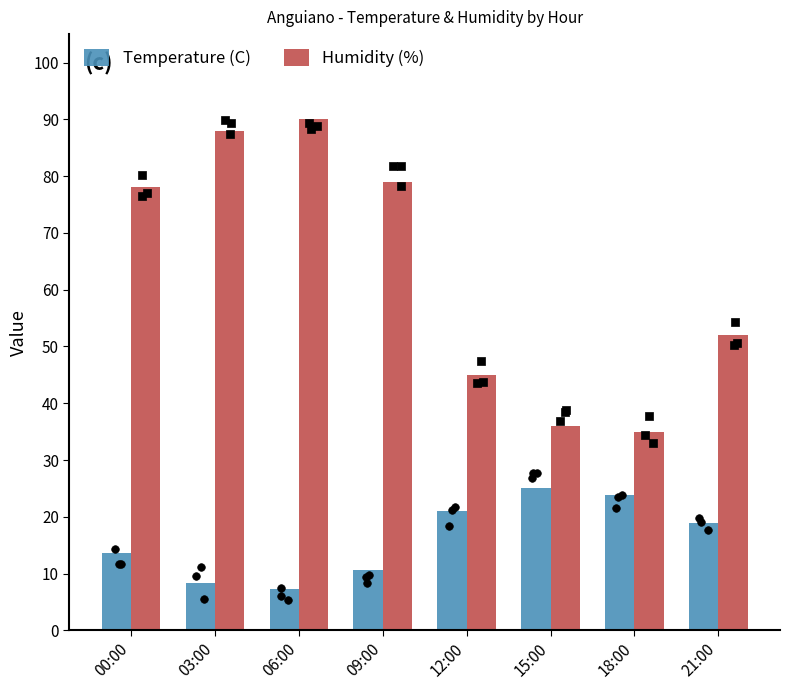

Which series reaches the minimum Y coordinate?

Temperature (C)